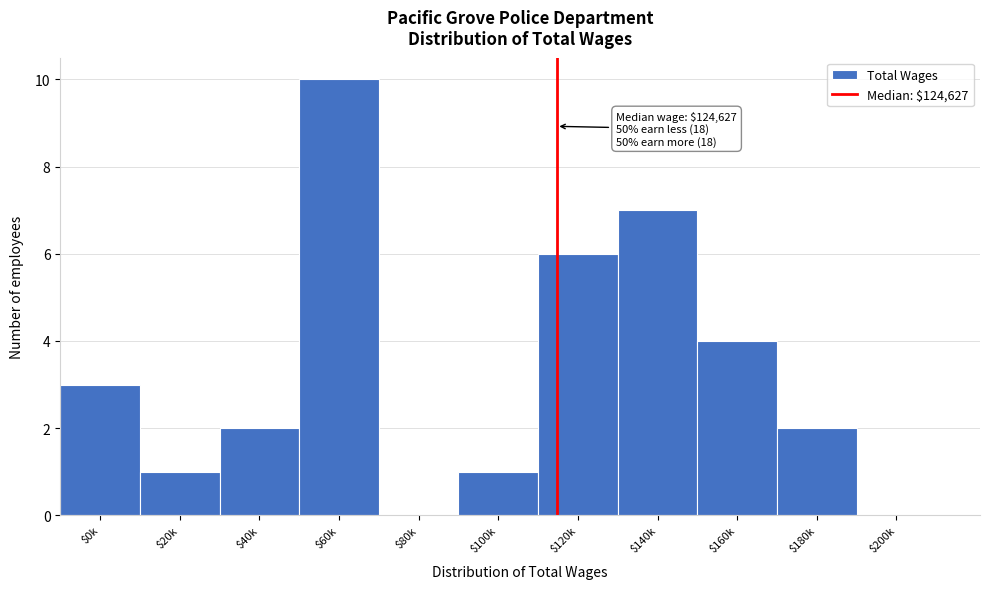

What is the maximum value shown in the chart?

10